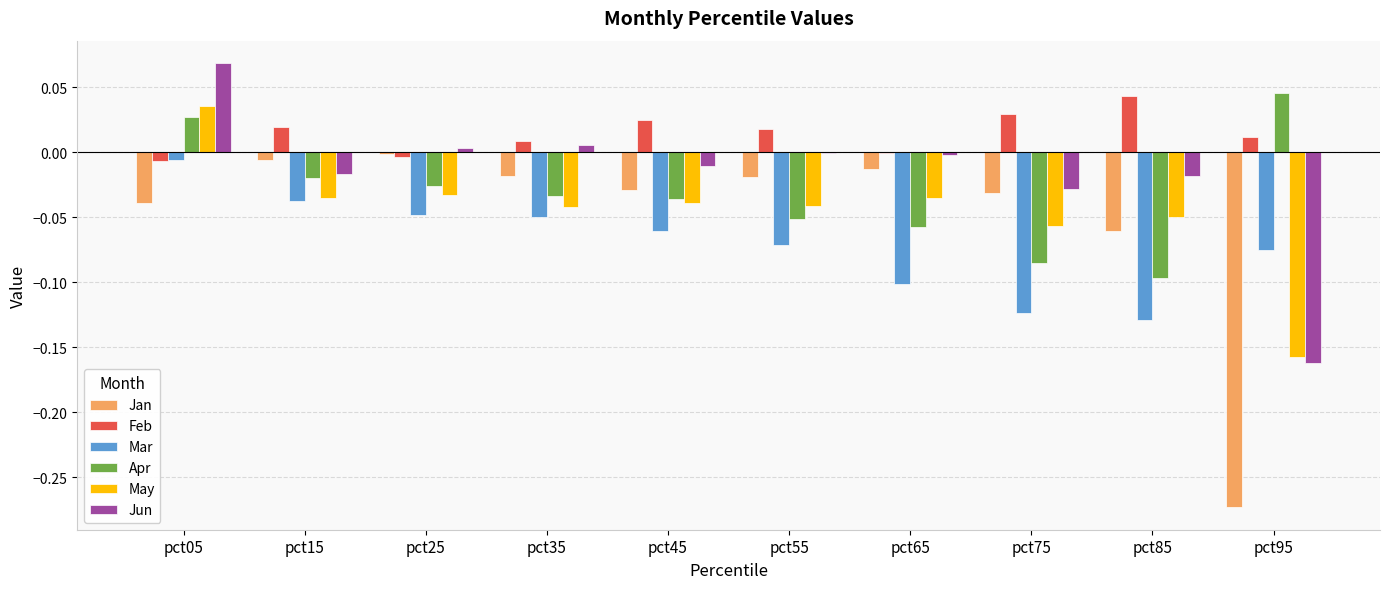

How many data points does each series have?

10